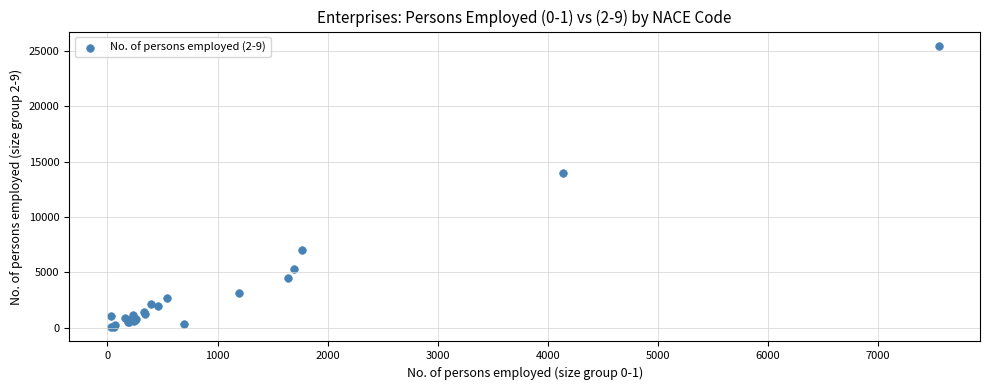

What Y value in the scatter plot is closest to 12764?

13962